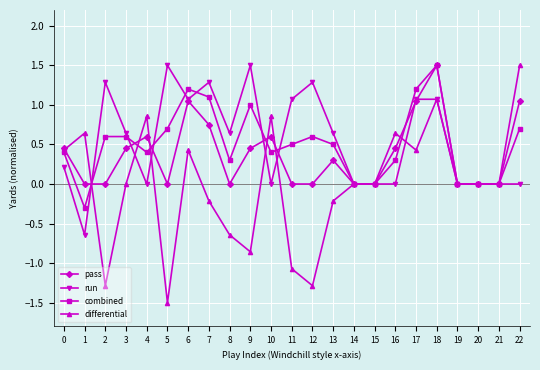

Is it true that combined equals 0.2 at 0?

False